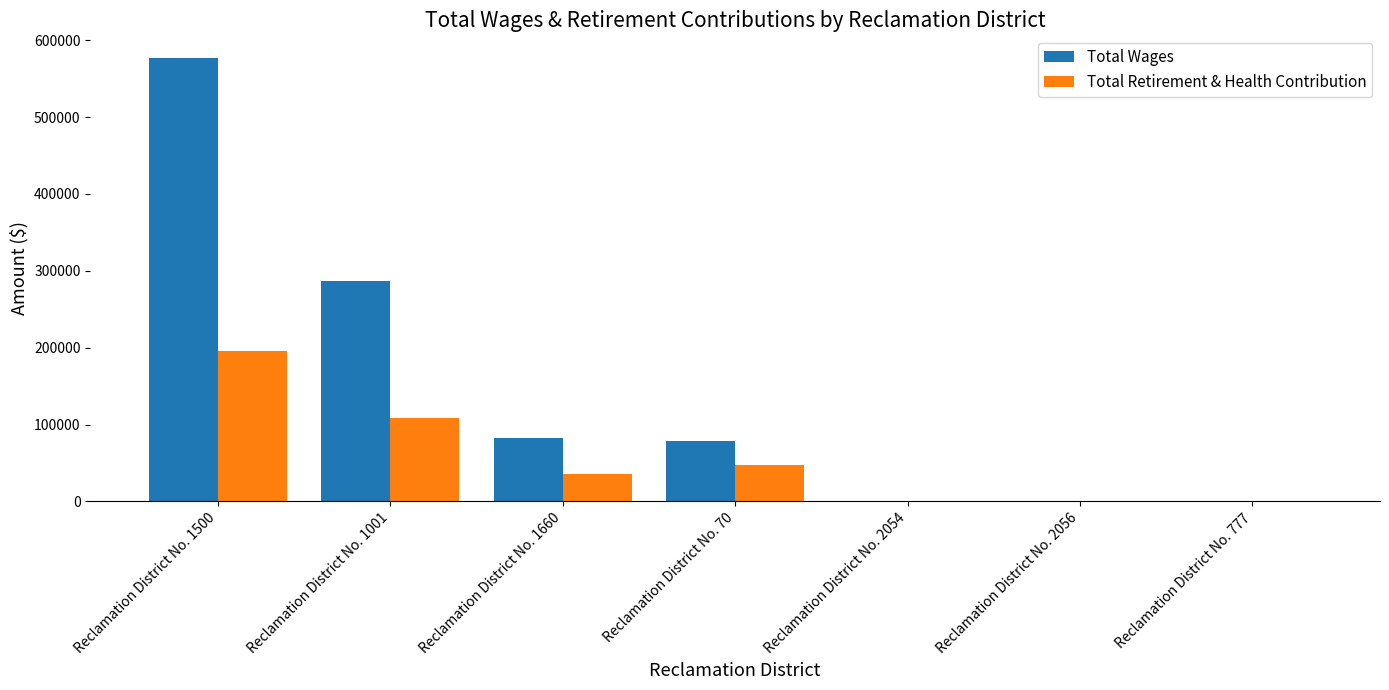

What is the sum of all Total Retirement & Health Contribution values?

386561